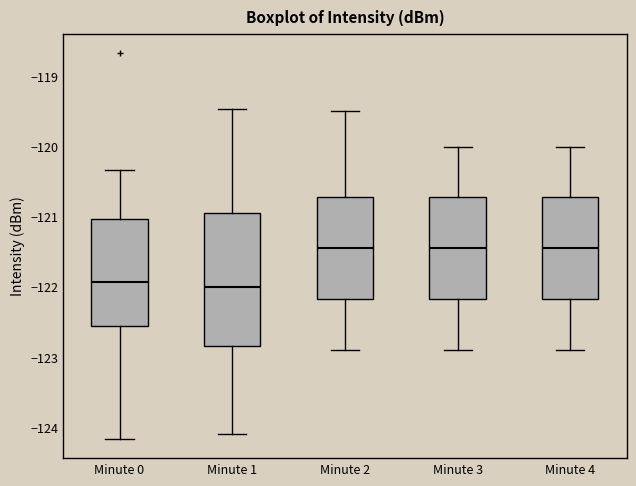

Where does the median line of the box for Minute 4 sit on the y-axis? The values are not printed on the chart, so give them approximately, as read against the axis.

-121.4